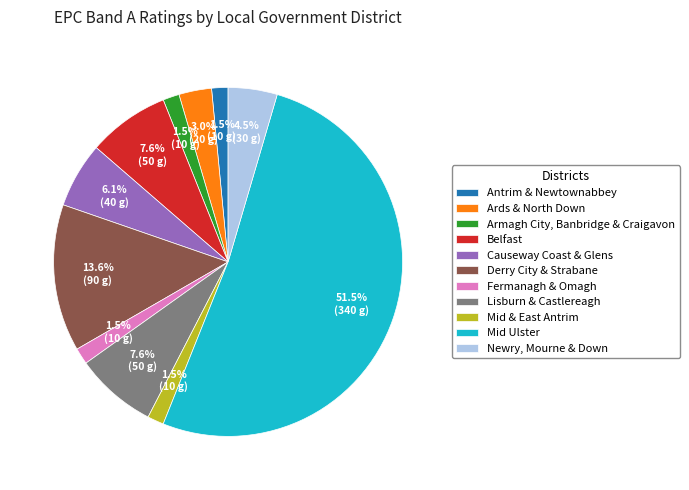

What is the largest slice in the pie chart?

Mid Ulster